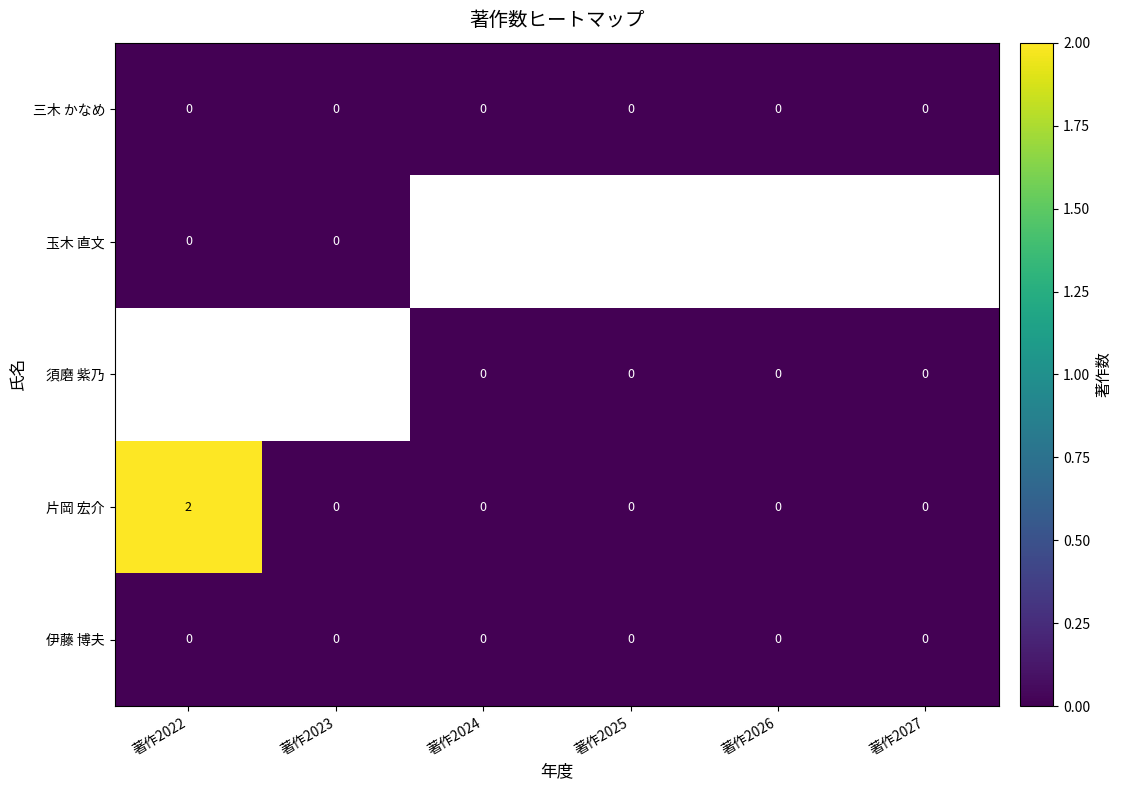

The 三木 かなめ series shows 0 at 著作2024. True or false?

True